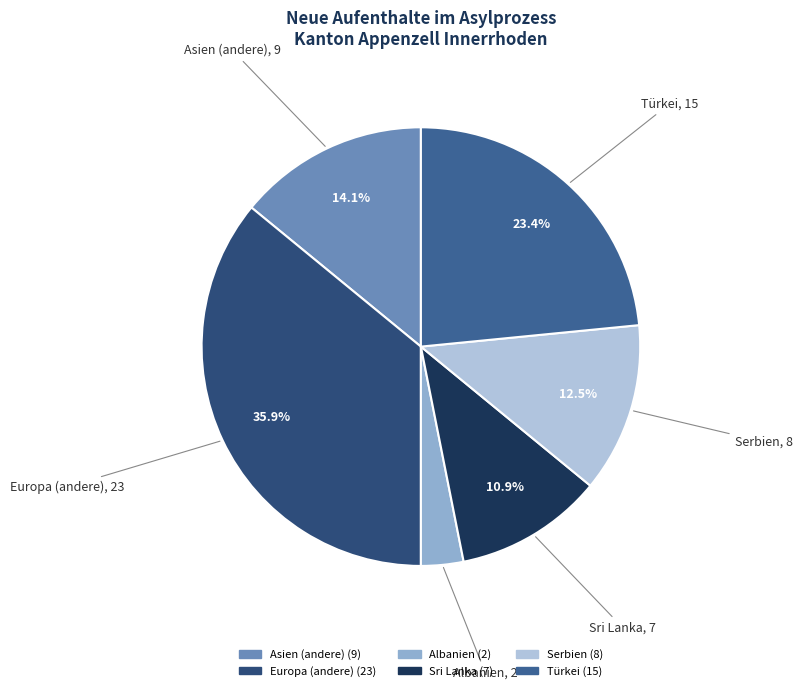

Does any single category account for the majority?

No